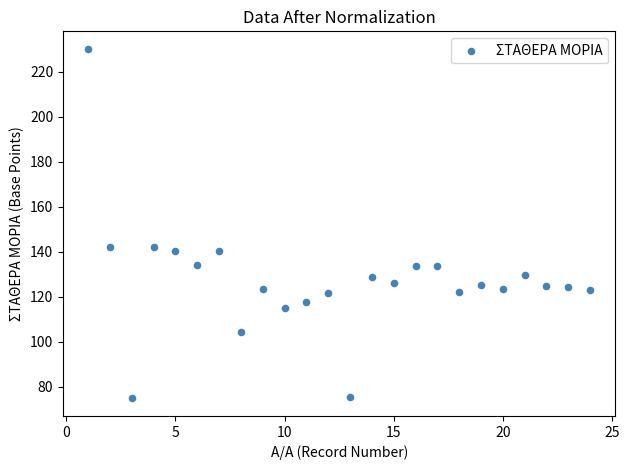

What is the range of X values (max minus min)?

23.0